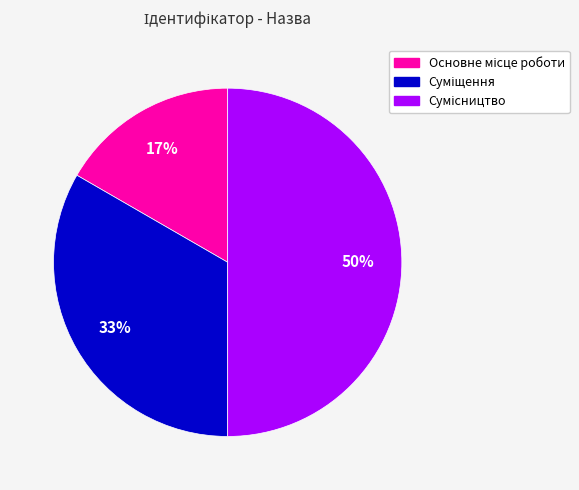

To the nearest percent, what is the difference between the largest and smallest slice percentages?

33%